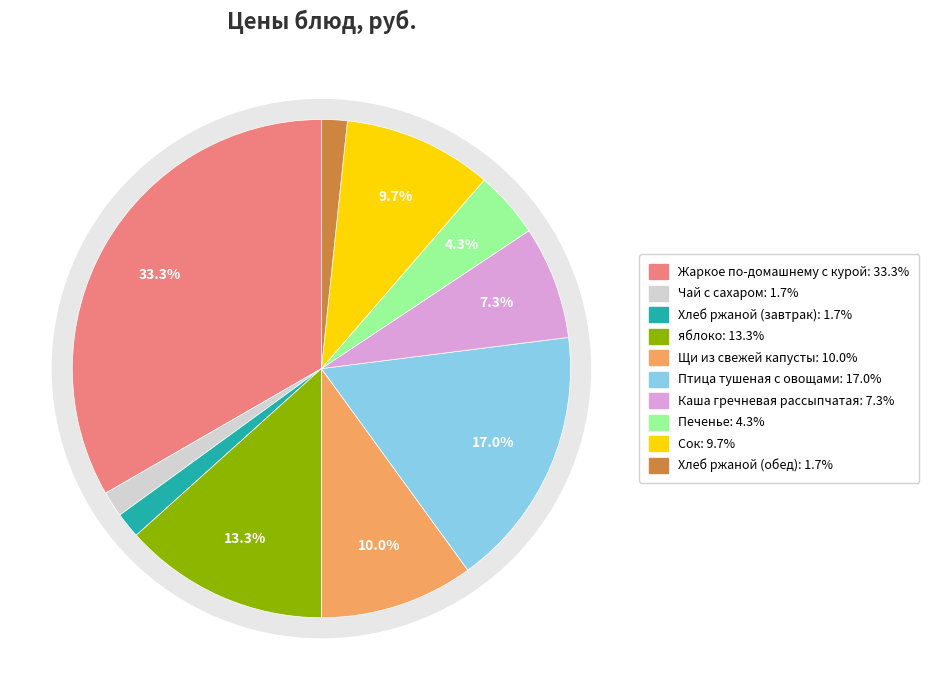

To the nearest percent, what portion does Жаркое по-домашнему с курой represent?

33%